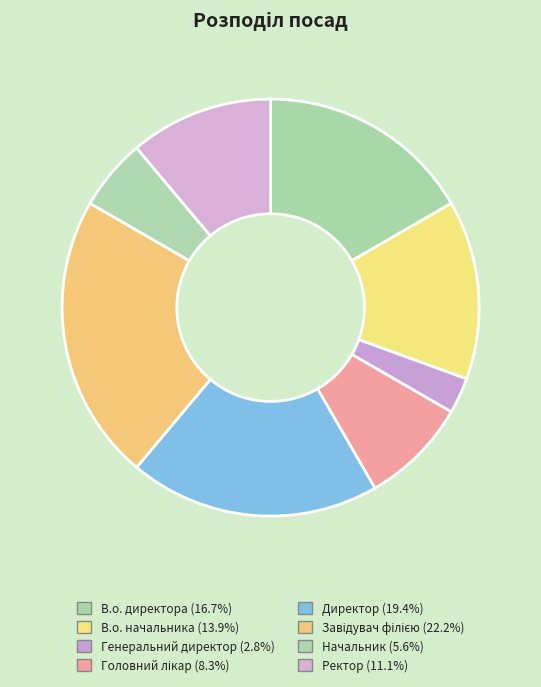

Is the sum of Ректор and Завідувач філією greater than half?

No